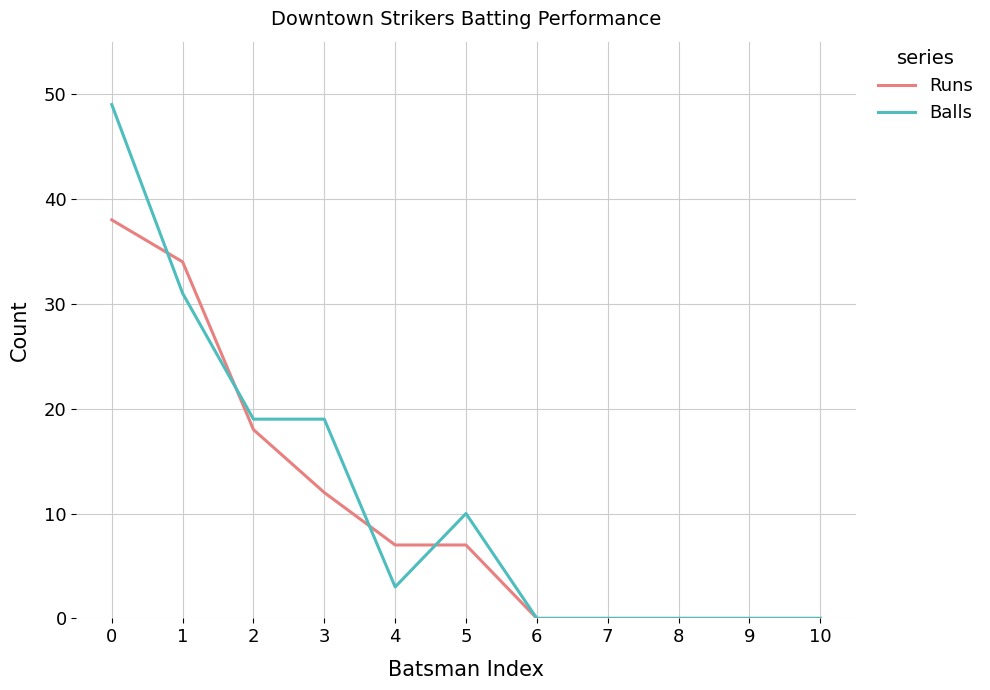

List the series in order of their overall mean, highest first.

Balls, Runs